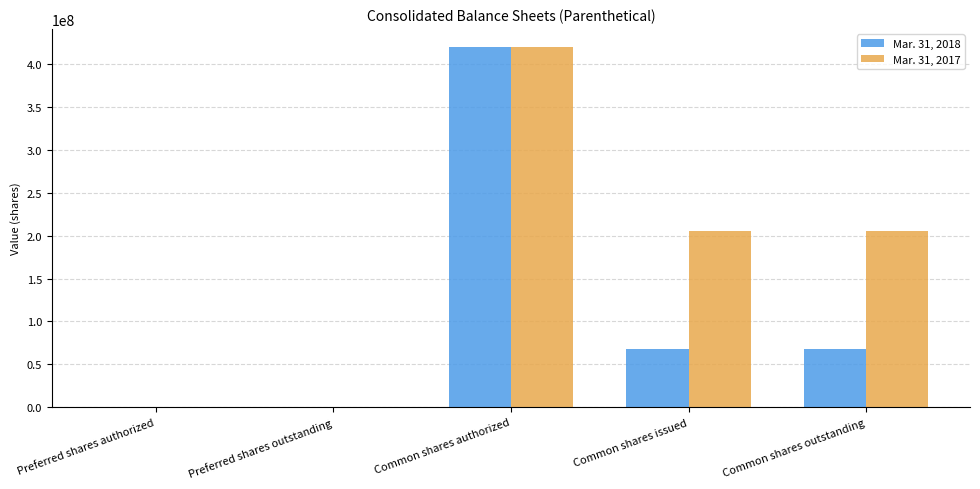

Count the Mar. 31, 2017 values in the range 0 to 205000000.

4